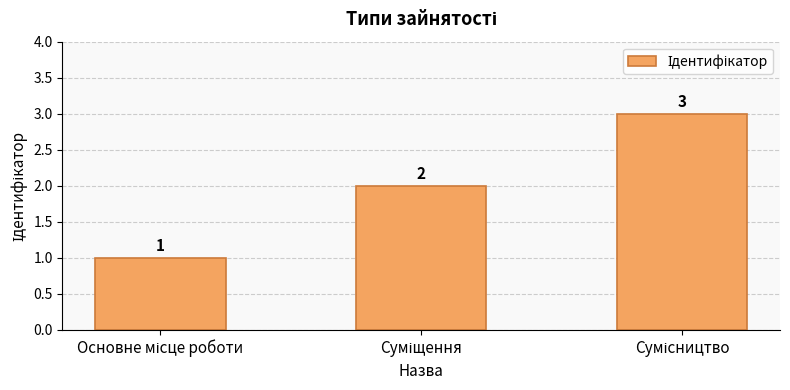

What is the difference between the maximum and minimum values?

2